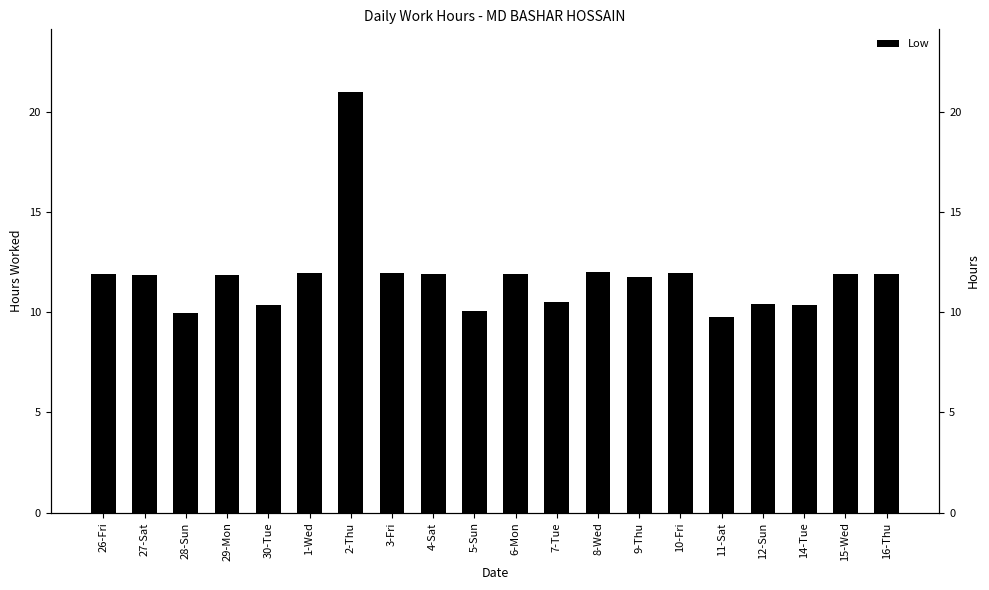

Reading left to right, list all the values displayed in this chart.

11.9	11.8	10.0	11.9	10.3	12.0	21.0	11.9	11.9	10.1	11.9	10.5	12.0	11.8	11.9	9.8	10.4	10.4	11.9	11.9